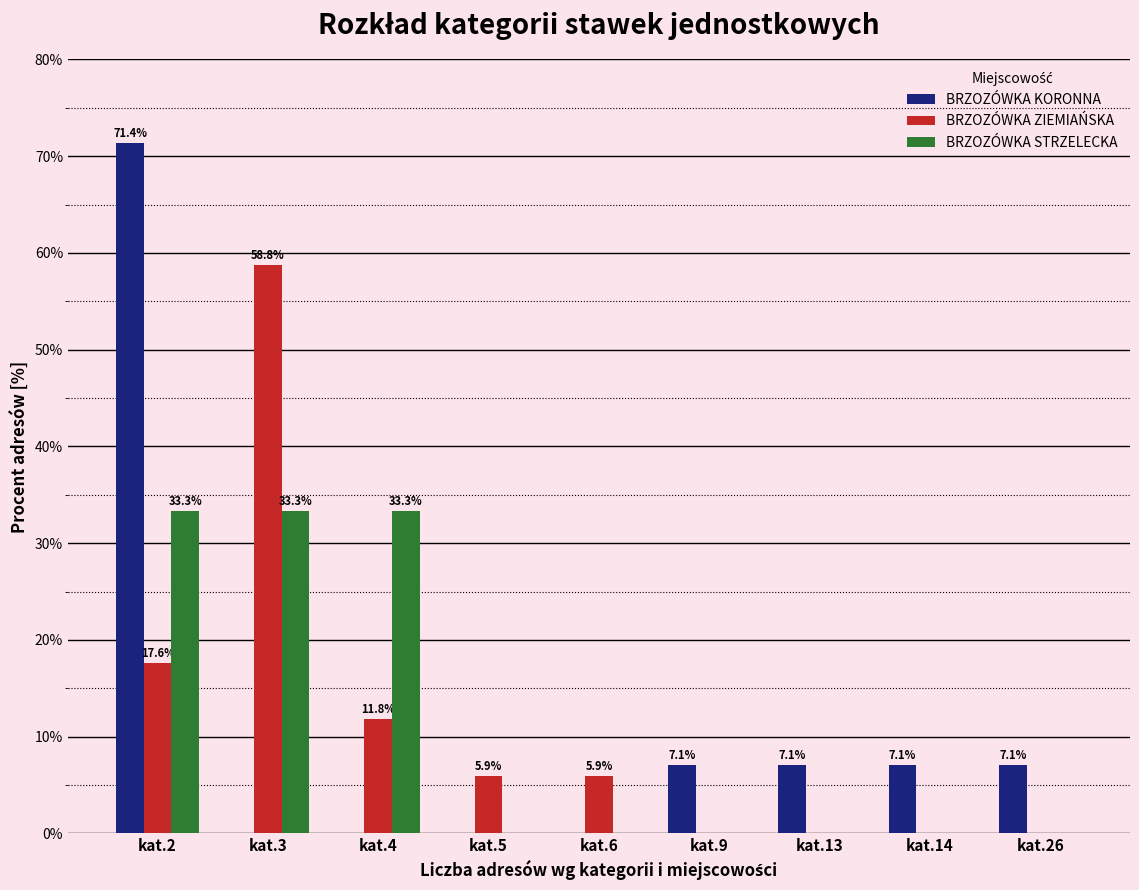

How many values in the BRZOZÓWKA ZIEMIAŃSKA series exceed 5?

5